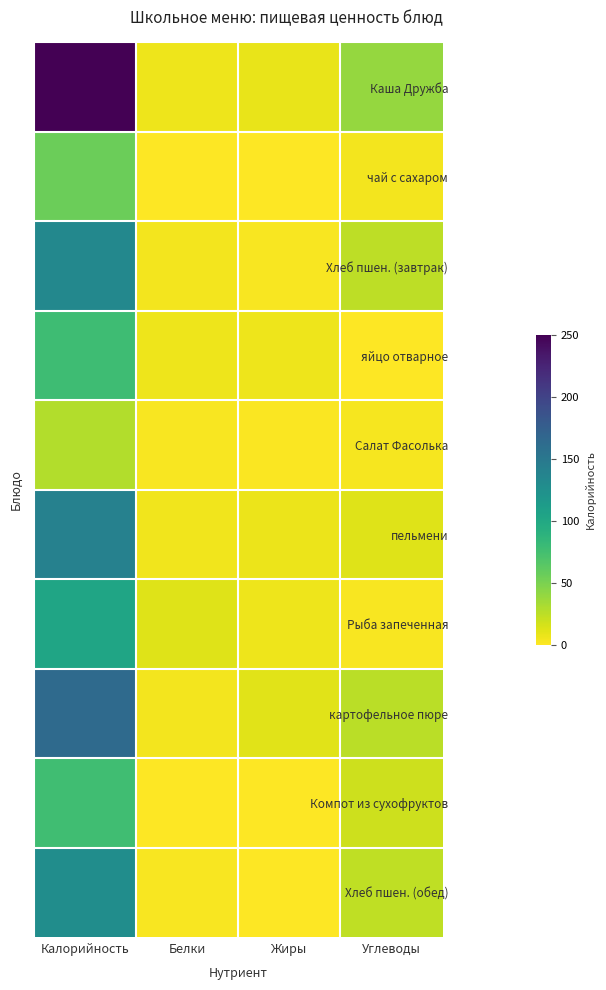

Between Белки and Жиры, which is larger?

Жиры